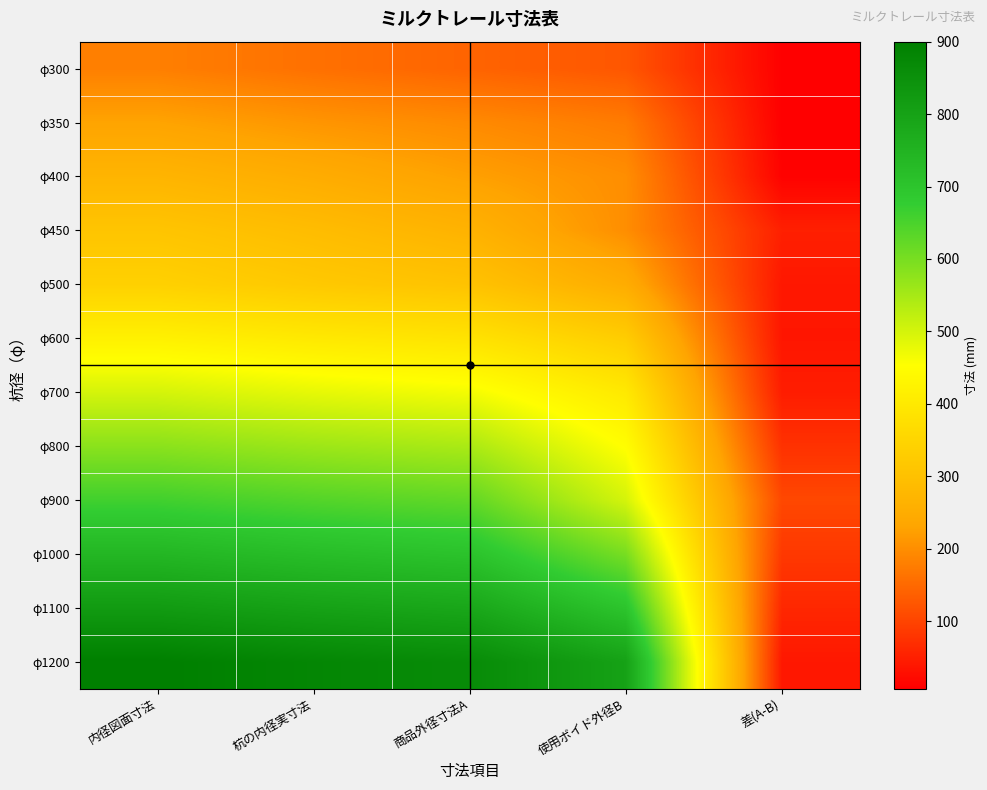

What is the total value across all series at 内径図面寸法?

5950